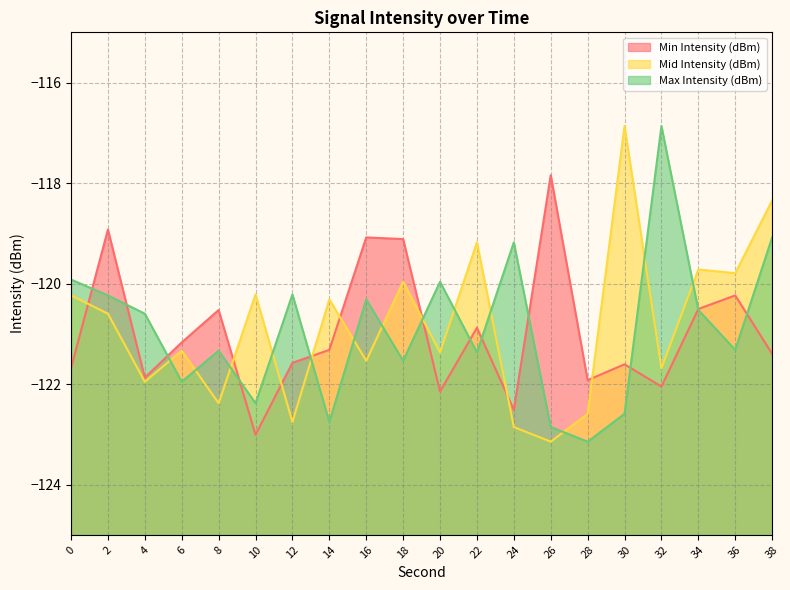

How many values in the Max Intensity (dBm) series exceed -120?

5